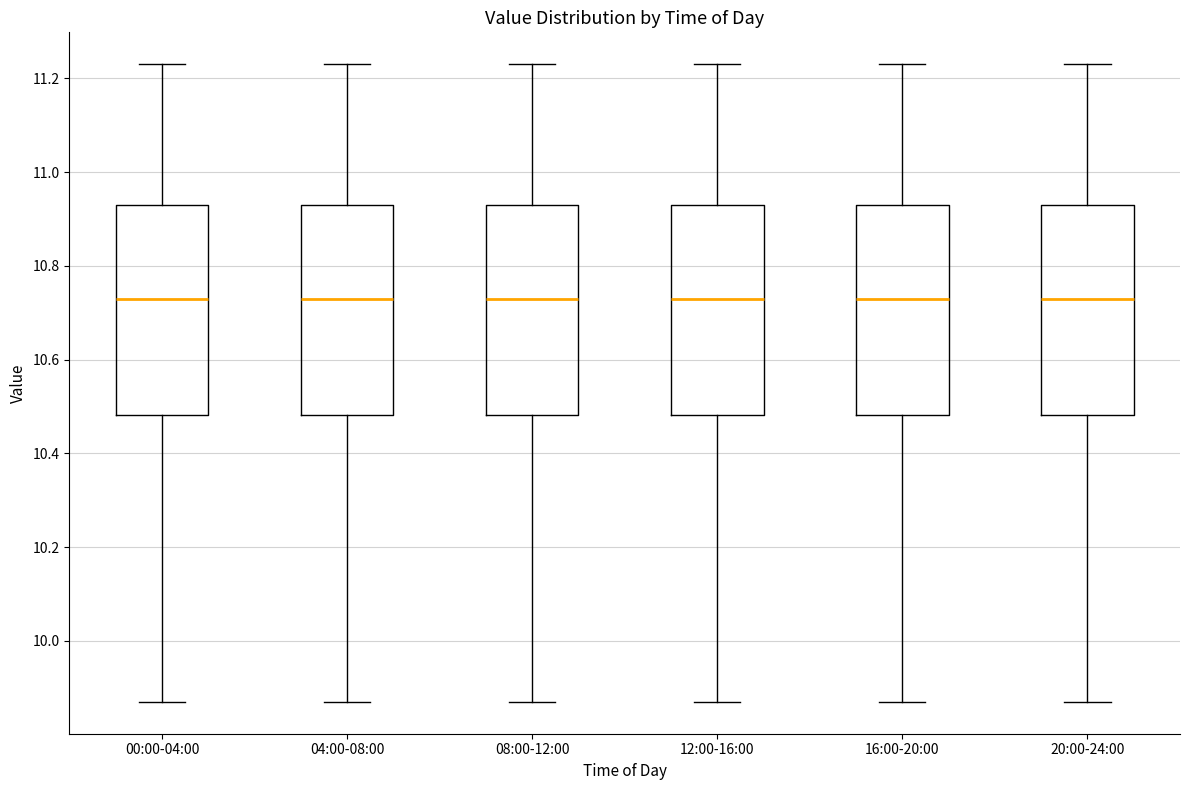

Reading left to right, transcribe this box plot: for each box, give where its median line is, the range the box spans, and where its two whiskers end, as read against the y-axis. The values are not printed on the chart, so give them approximately, as read against the axis.

00:00-04:00: median 10.74, box 10.48 to 10.94, whiskers 9.88 to 11.24
04:00-08:00: median 10.74, box 10.48 to 10.94, whiskers 9.88 to 11.24
08:00-12:00: median 10.74, box 10.48 to 10.94, whiskers 9.88 to 11.24
12:00-16:00: median 10.74, box 10.48 to 10.94, whiskers 9.88 to 11.24
16:00-20:00: median 10.74, box 10.48 to 10.94, whiskers 9.88 to 11.24
20:00-24:00: median 10.74, box 10.48 to 10.94, whiskers 9.88 to 11.24